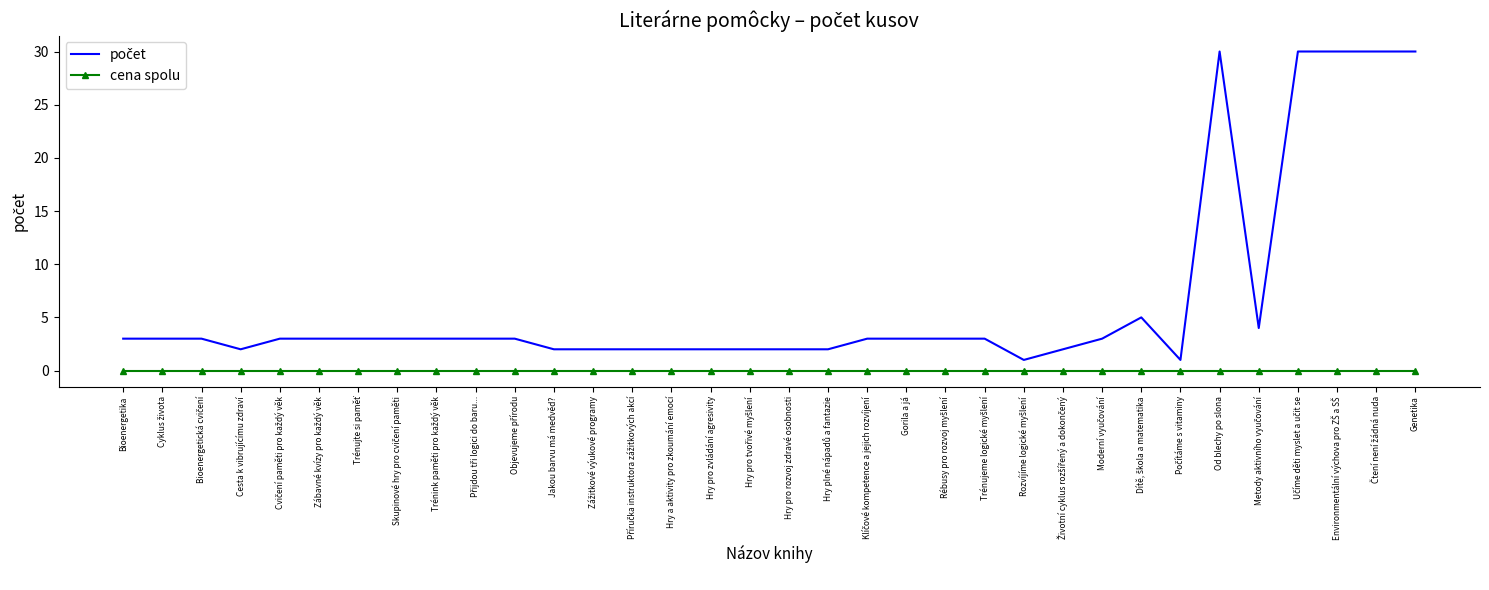

At how many categories does at least one series exceed 27?

5